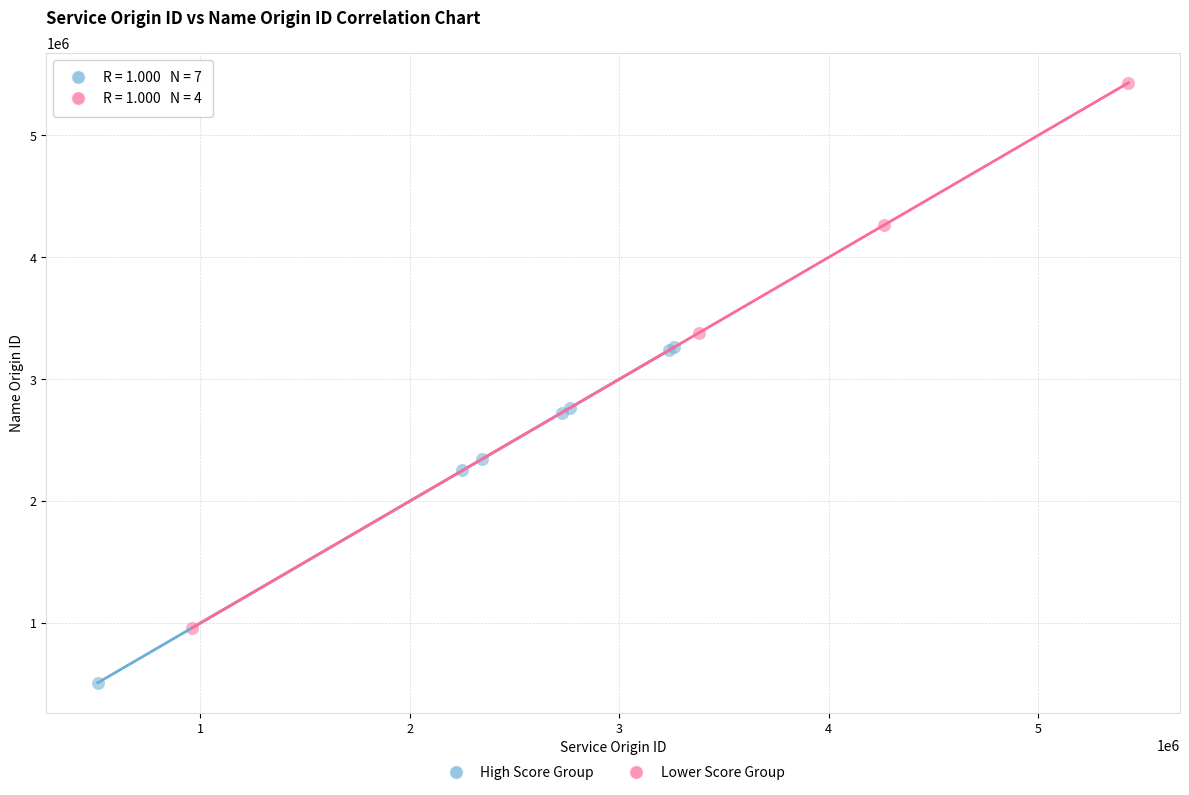

Which series has the largest Y range (max minus min)?

Lower Score Group